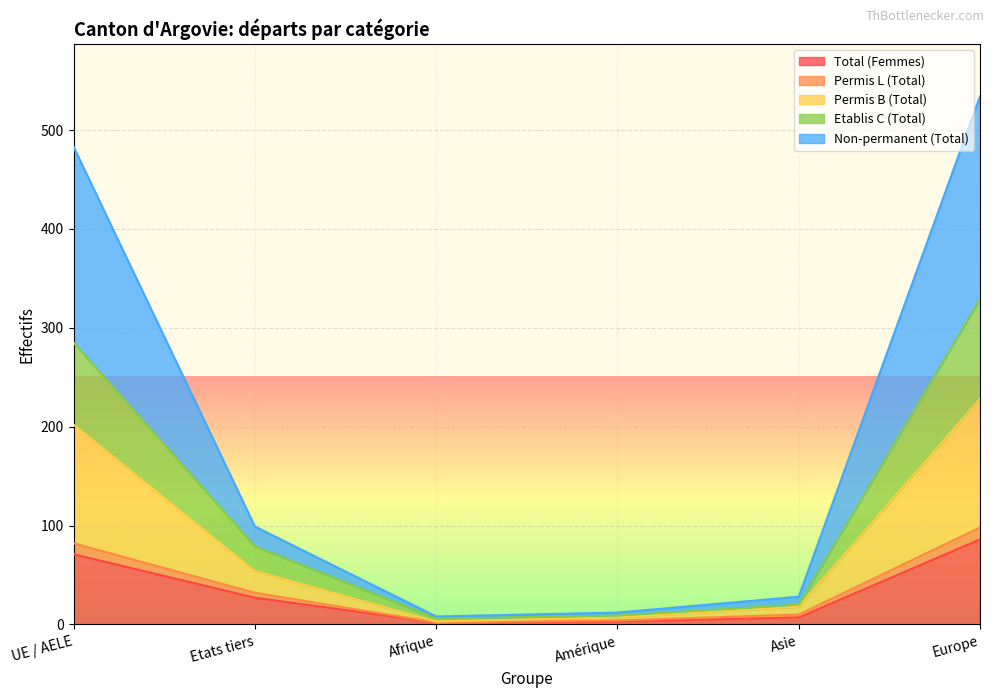

What are all the series names shown in the legend?

Total (Femmes), Permis L (Total), Permis B (Total), Etablis C (Total), Non-permanent (Total)